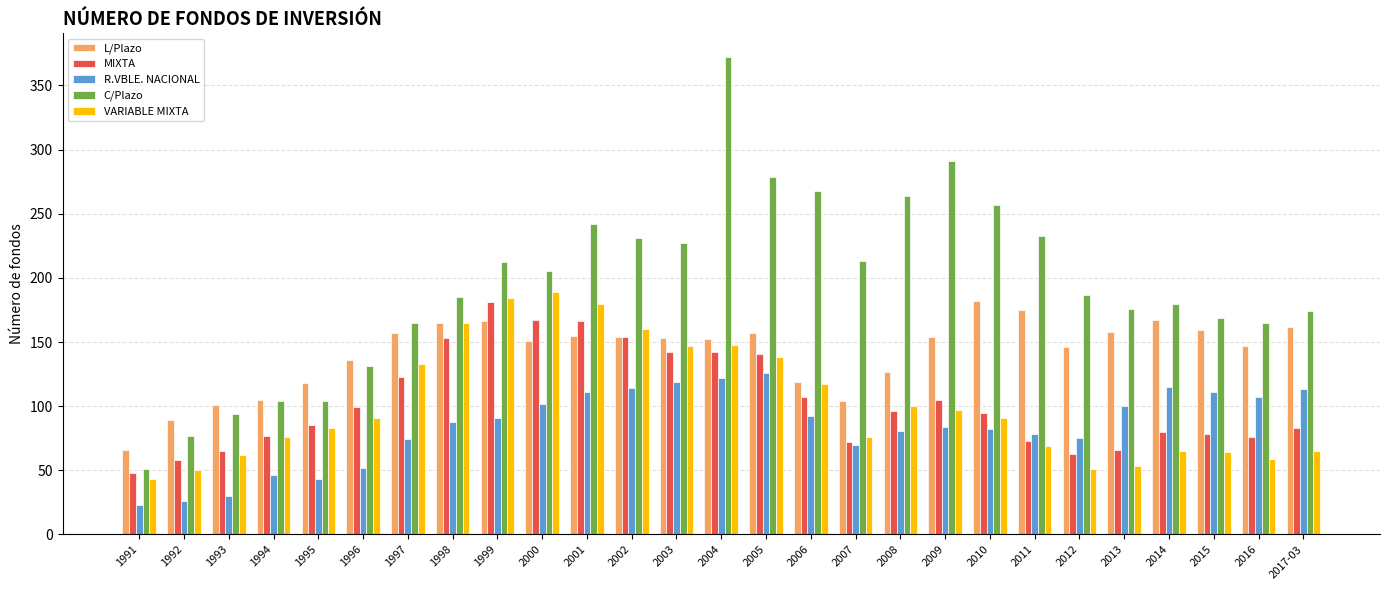

How many values in the C/Plazo series are below 187?

13